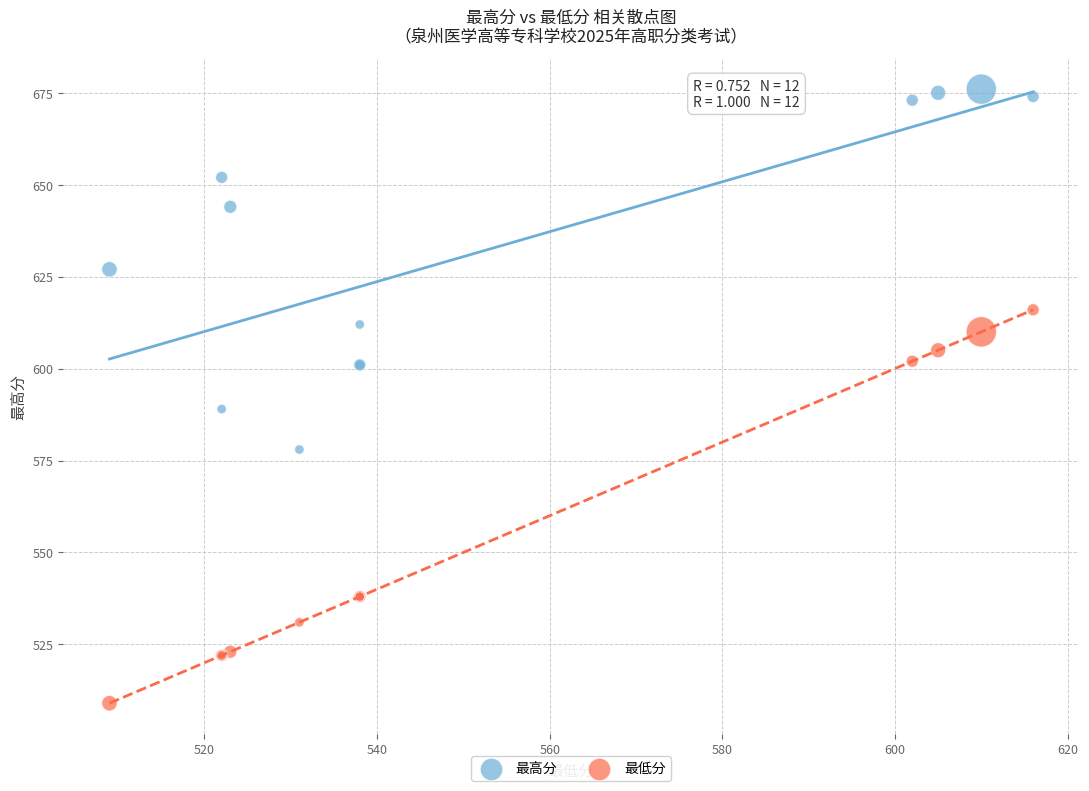

Which series has the widest spread of Y values?

最低分